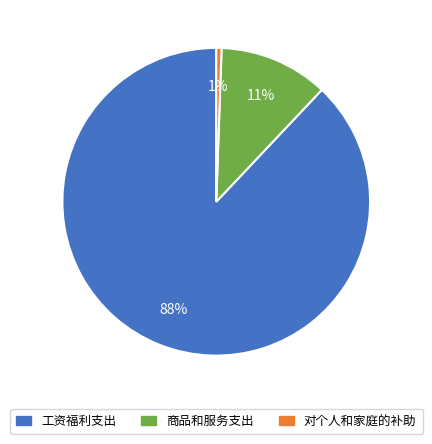

Is it true that 对个人和家庭的补助 is 11% of the pie?

False